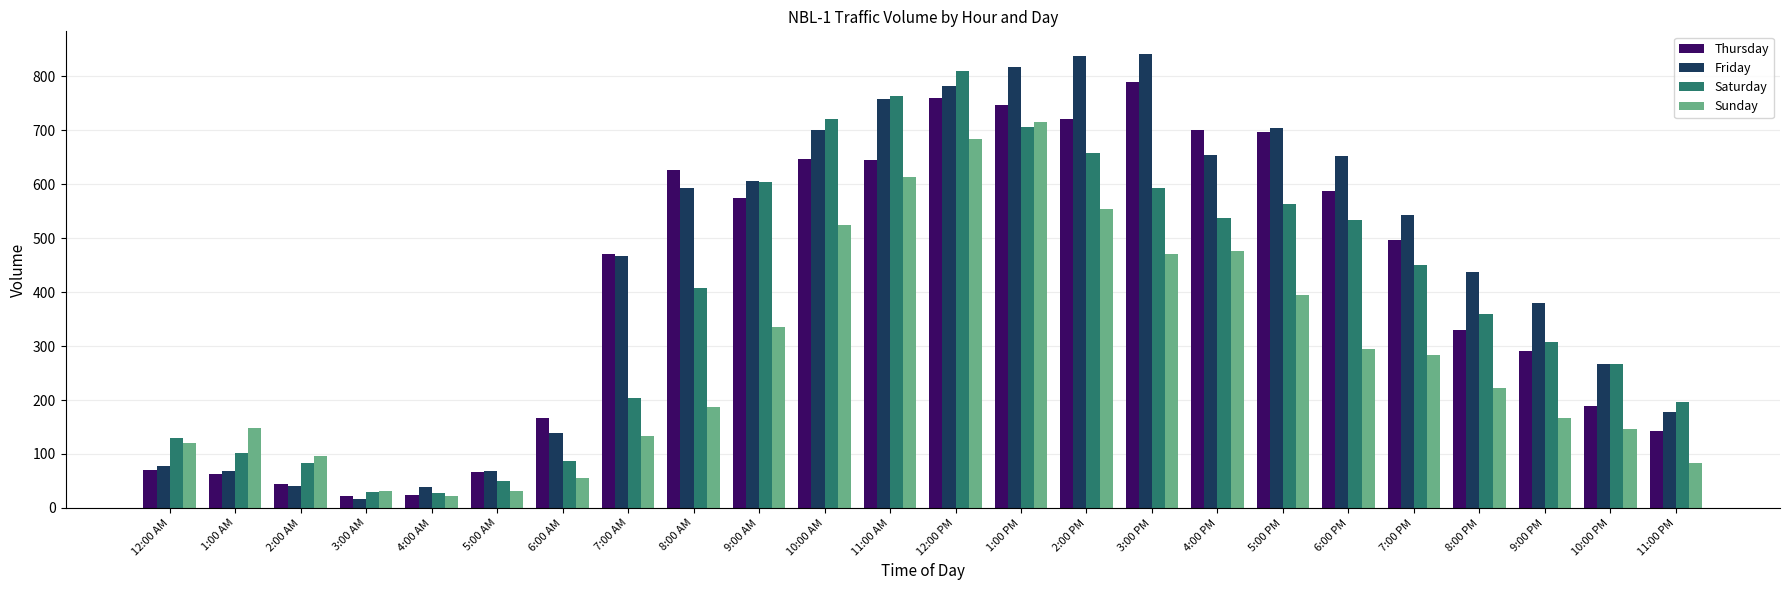

What is the difference between the maximum and second lowest values in the Saturday series?

781